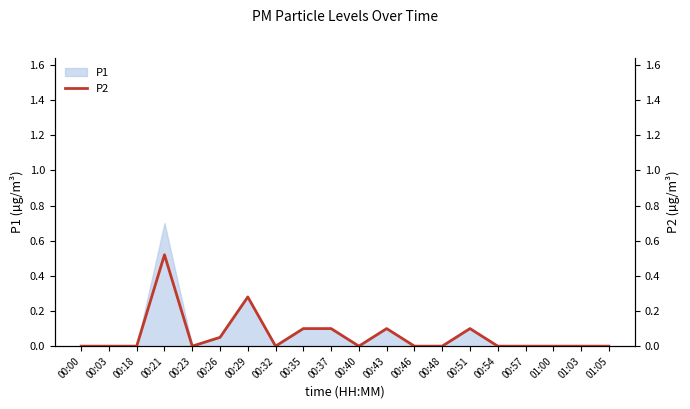

Reading left to right, extract all data points from this chart.

0.0	0.0	0.0	0.5	0.0	0.1	0.3	0.0	0.1	0.1	0.0	0.1	0.0	0.0	0.1	0.0	0.0	0.0	0.0	0.0